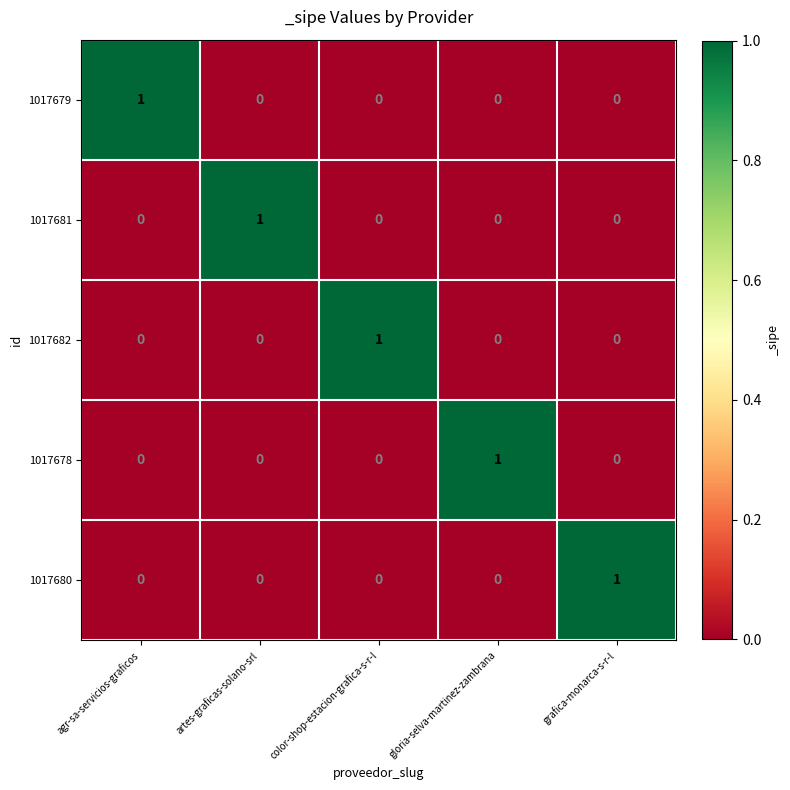

The 1017680 series shows 1 at gloria-selva-martinez-zambrana. True or false?

False